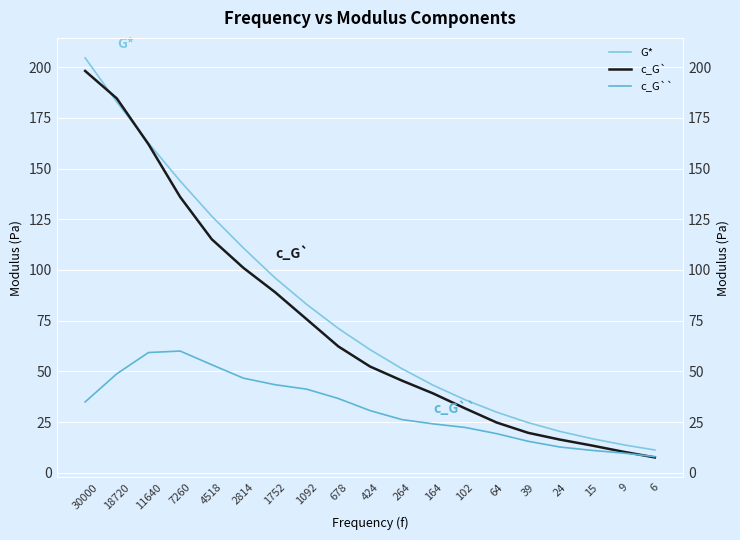

What is the difference between the highest and lowest values at 39?

9.2